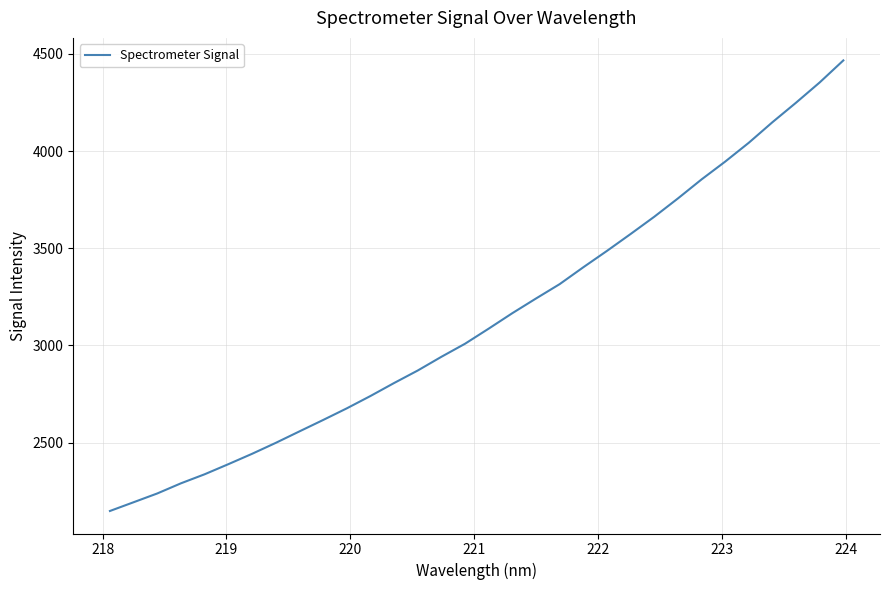

What is the difference between the maximum and minimum values?

2318.2